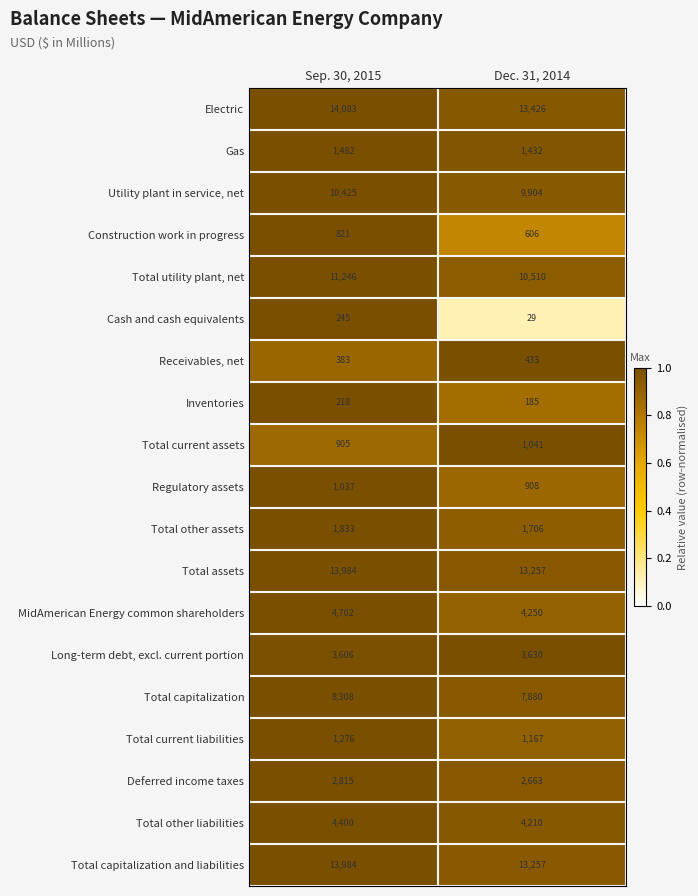

What is the sum of the Total utility plant, net values at Dec. 31, 2014 and Sep. 30, 2015?

21756